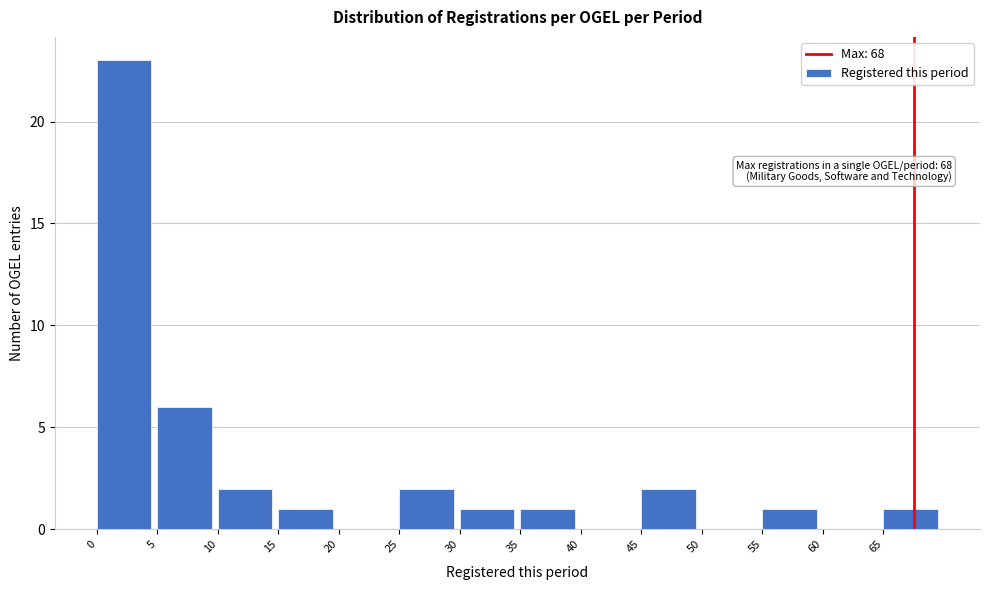

Which range on the x-axis has the tallest bar?

0 to 5